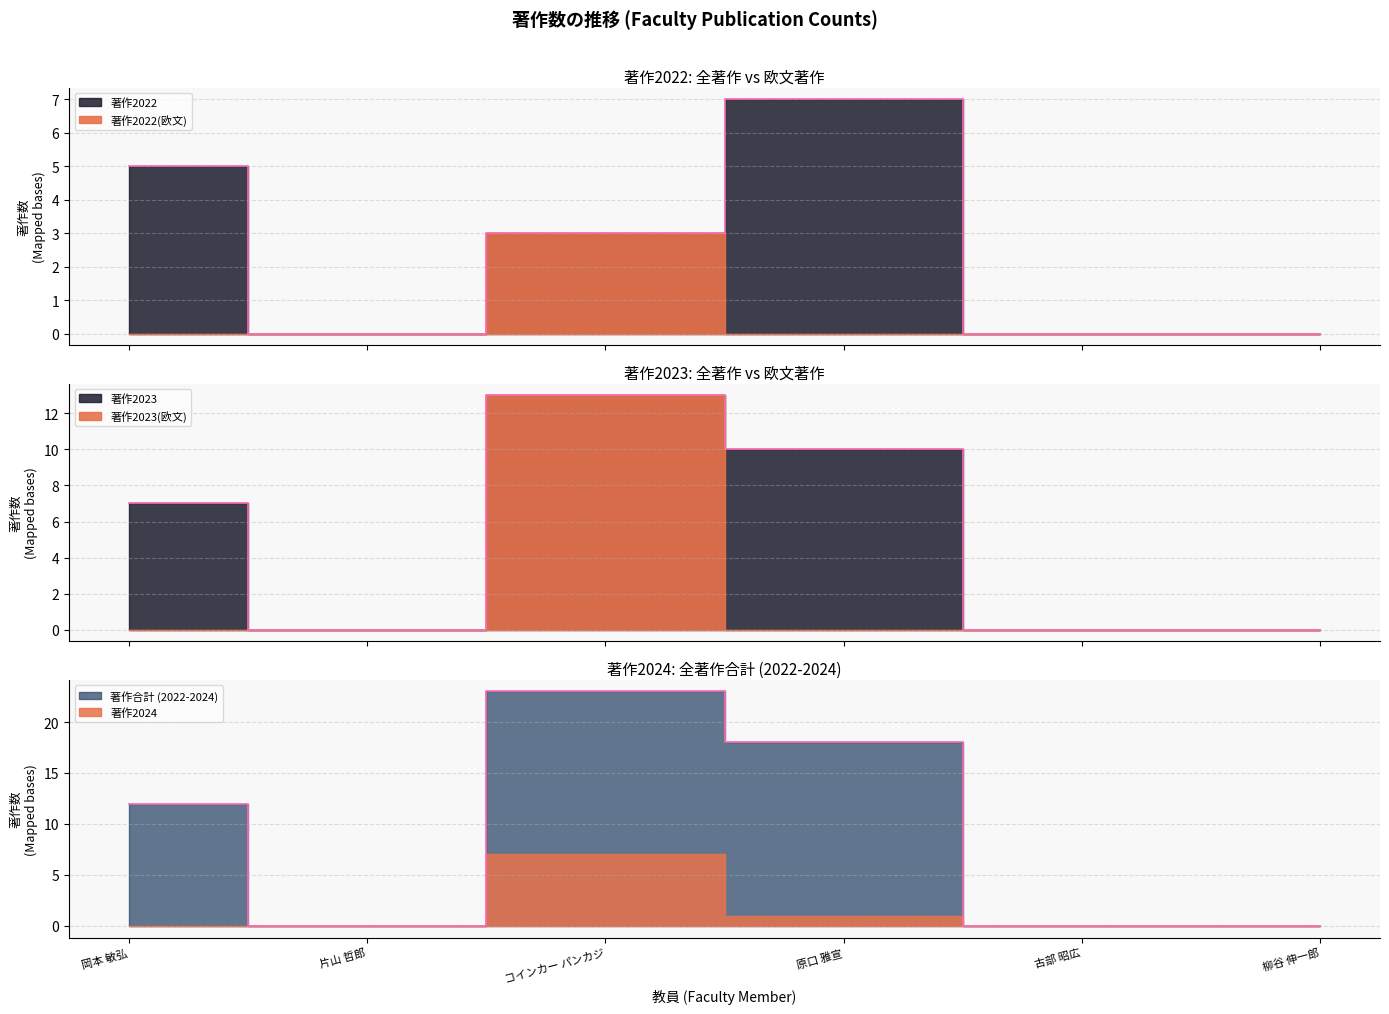

True or false: 著作2024 and 著作2023(欧文) cross at least once.

True